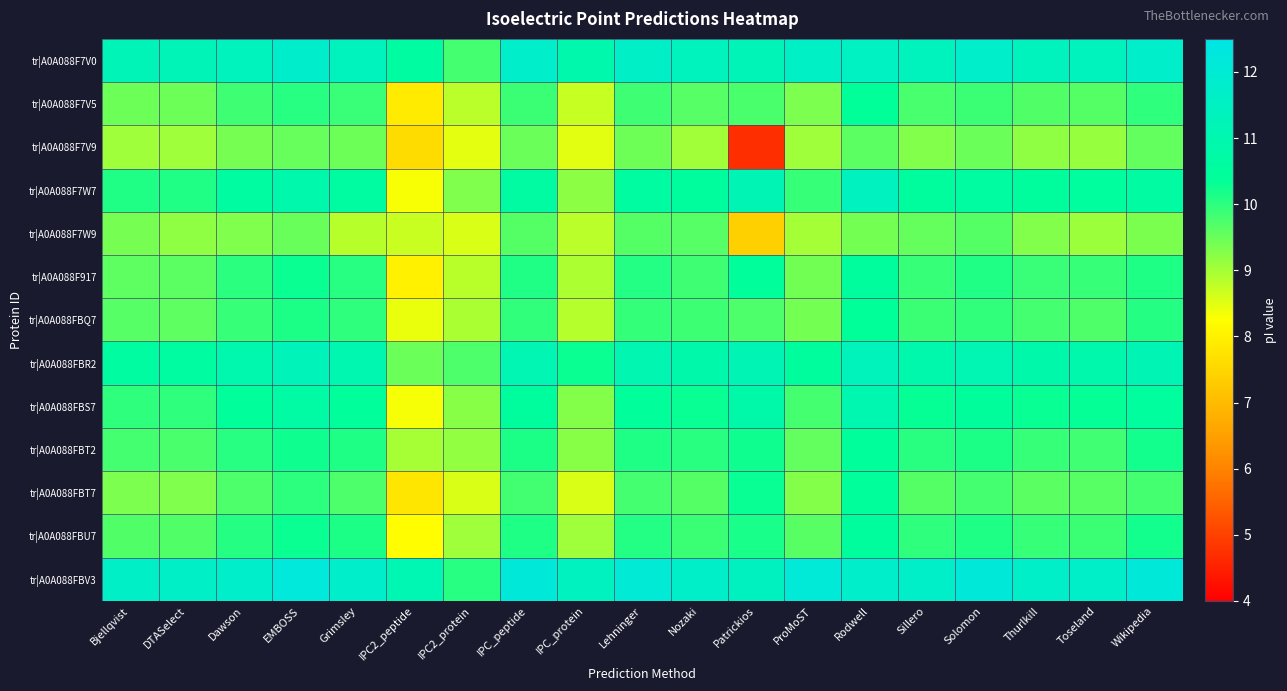

How many categories are shown in the chart?

19